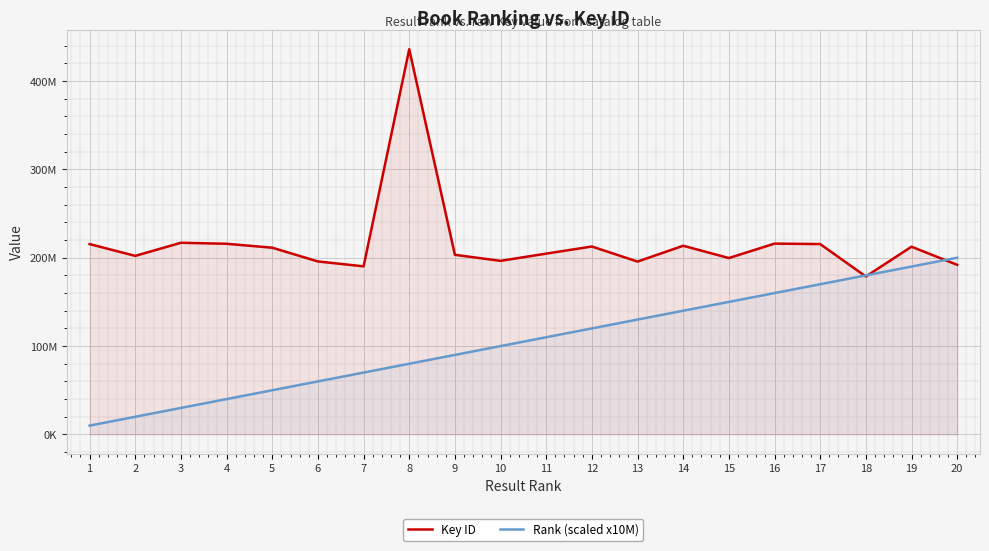

How many lines are shown in the chart?

2